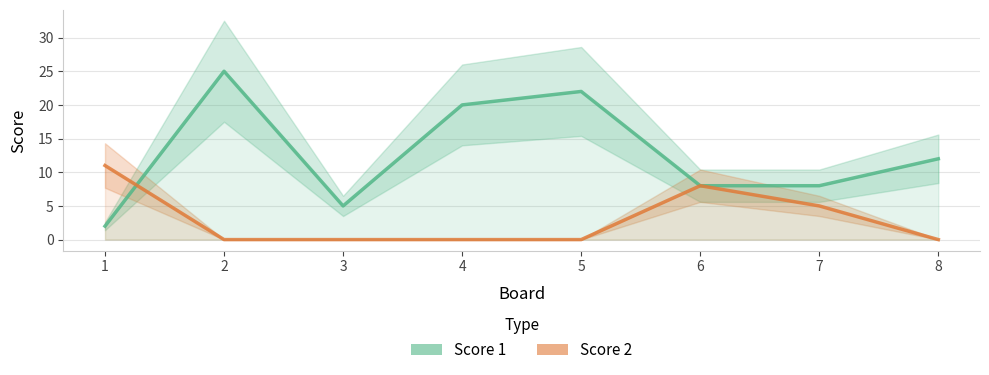

What is the average value of the Score 2 series?

3